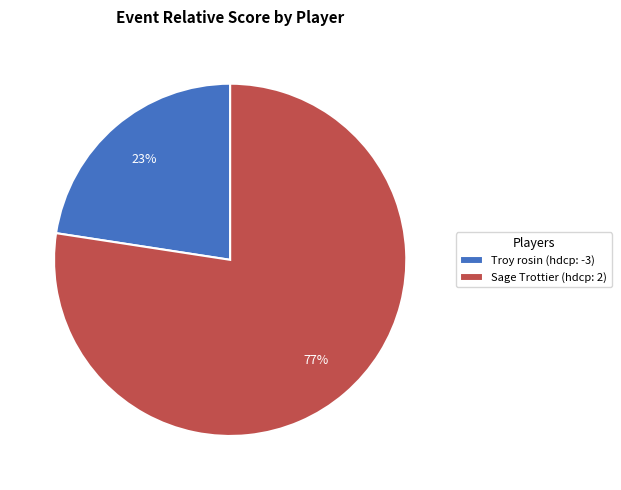

To the nearest percent, what percentage of the pie is Troy rosin (hdcp: -3)?

23%